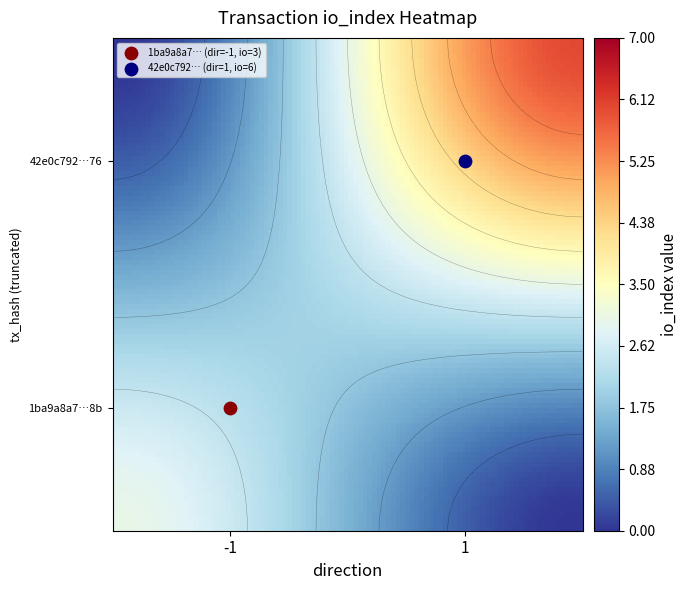

Which series has the largest total across all categories?

42e0c792938ea8faa4c72be62e2bee4a2fd2f76